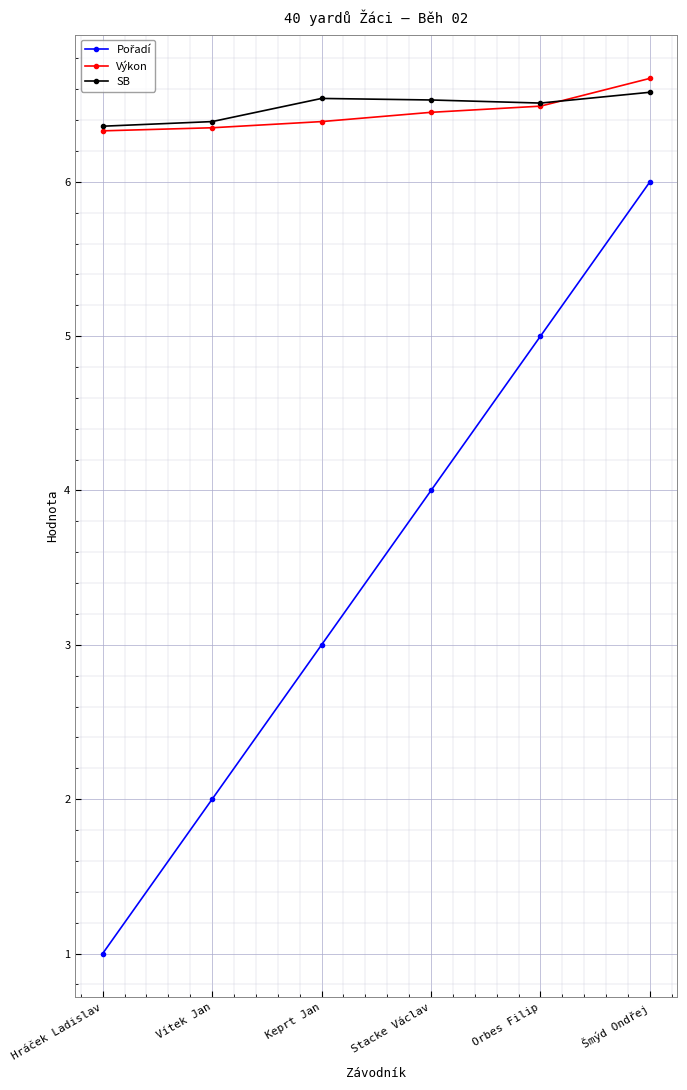

The value of SB at Vítek Jan is 6.4. True or false?

True